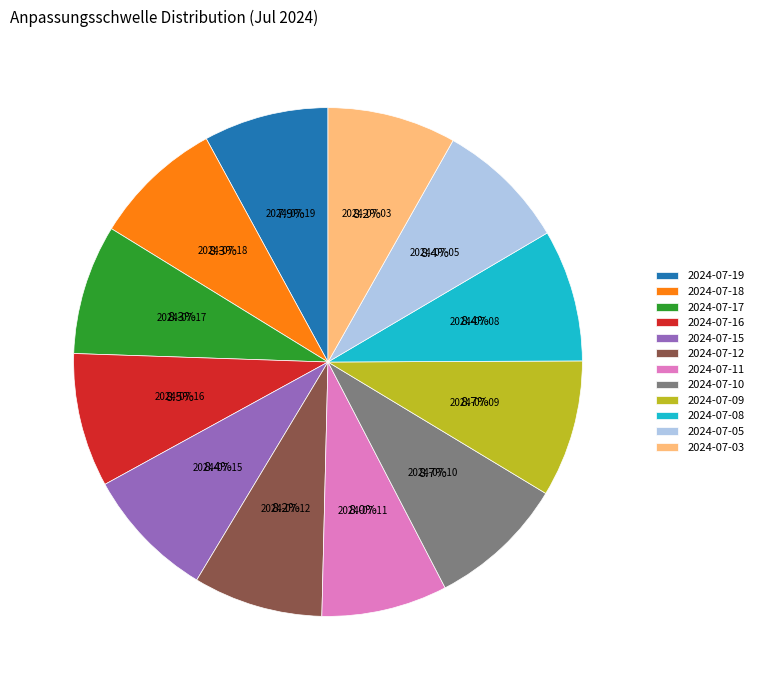

What percentage is the 2024-07-09 slice, to the nearest percent?

9%